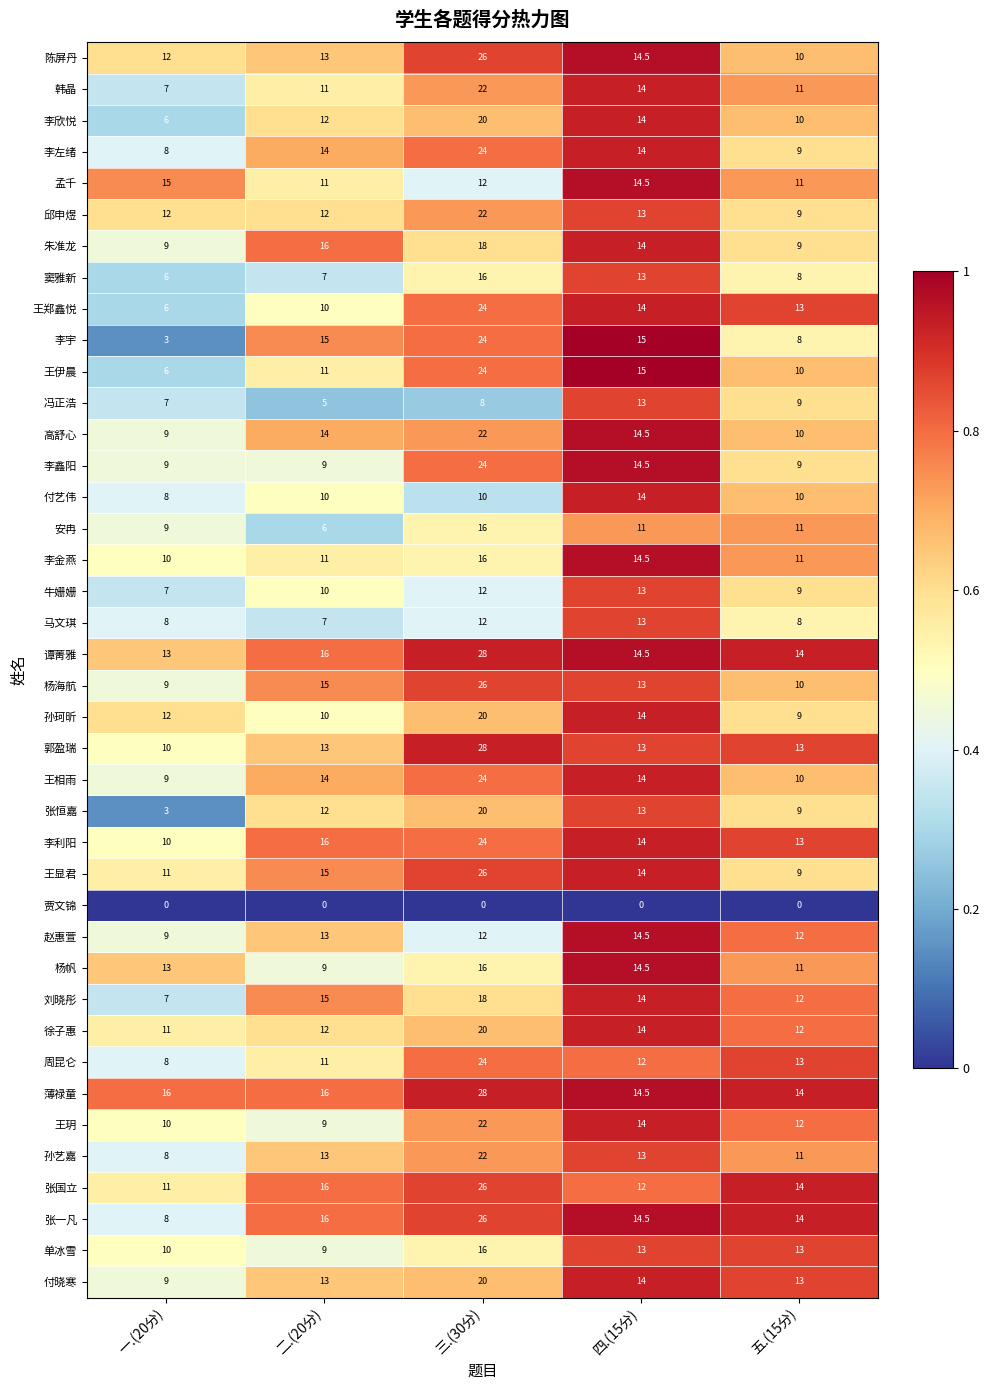

What is the difference between the maximum and minimum values in the 王郑鑫悦 series?

18.0